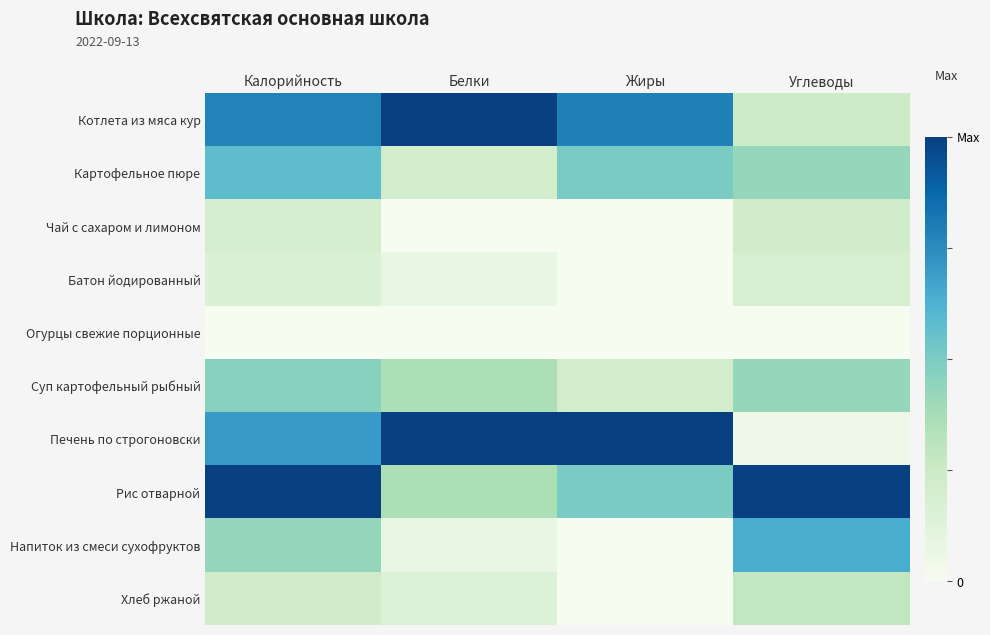

Which series changed the most between Жиры and Углеводы?

Печень по строгоновски